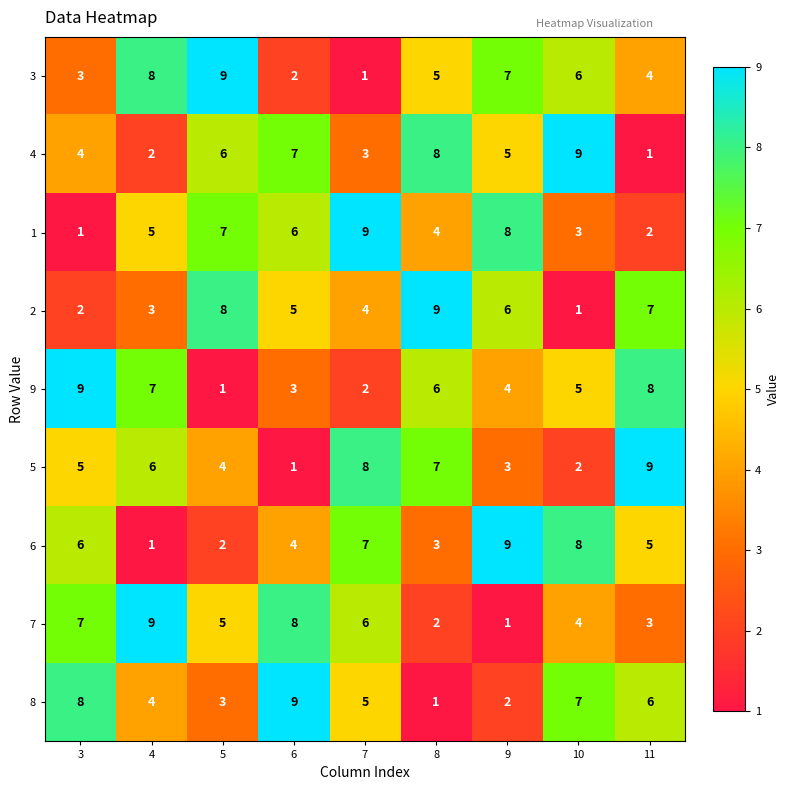

Count the 7 values in the range 3 to 7.

5